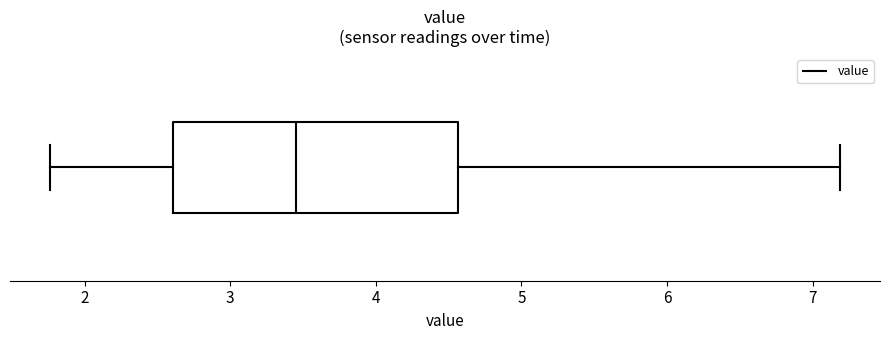

Where does the median line of the box sit on the x-axis? The values are not printed on the chart, so give them approximately, as read against the axis.

3.5